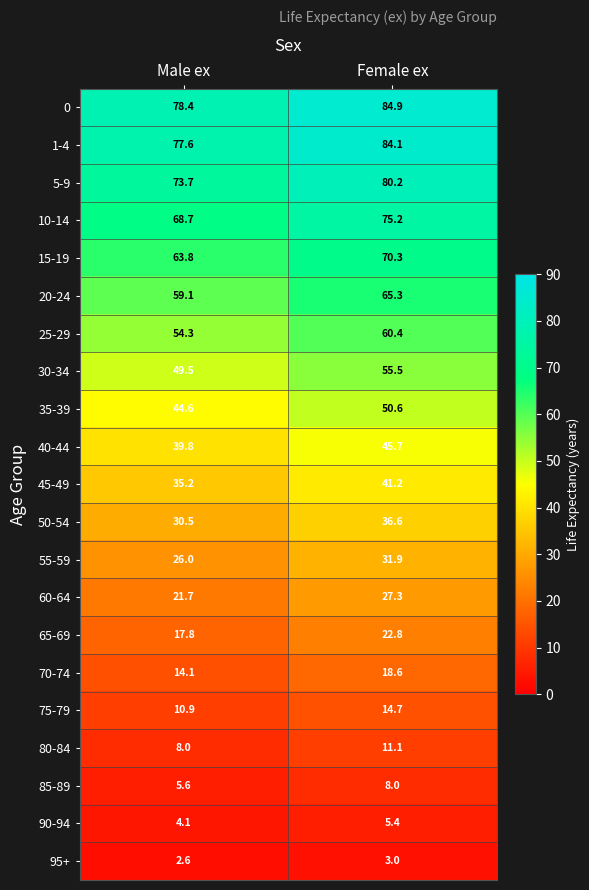

Which label corresponds to the smallest value in the chart?

Male ex